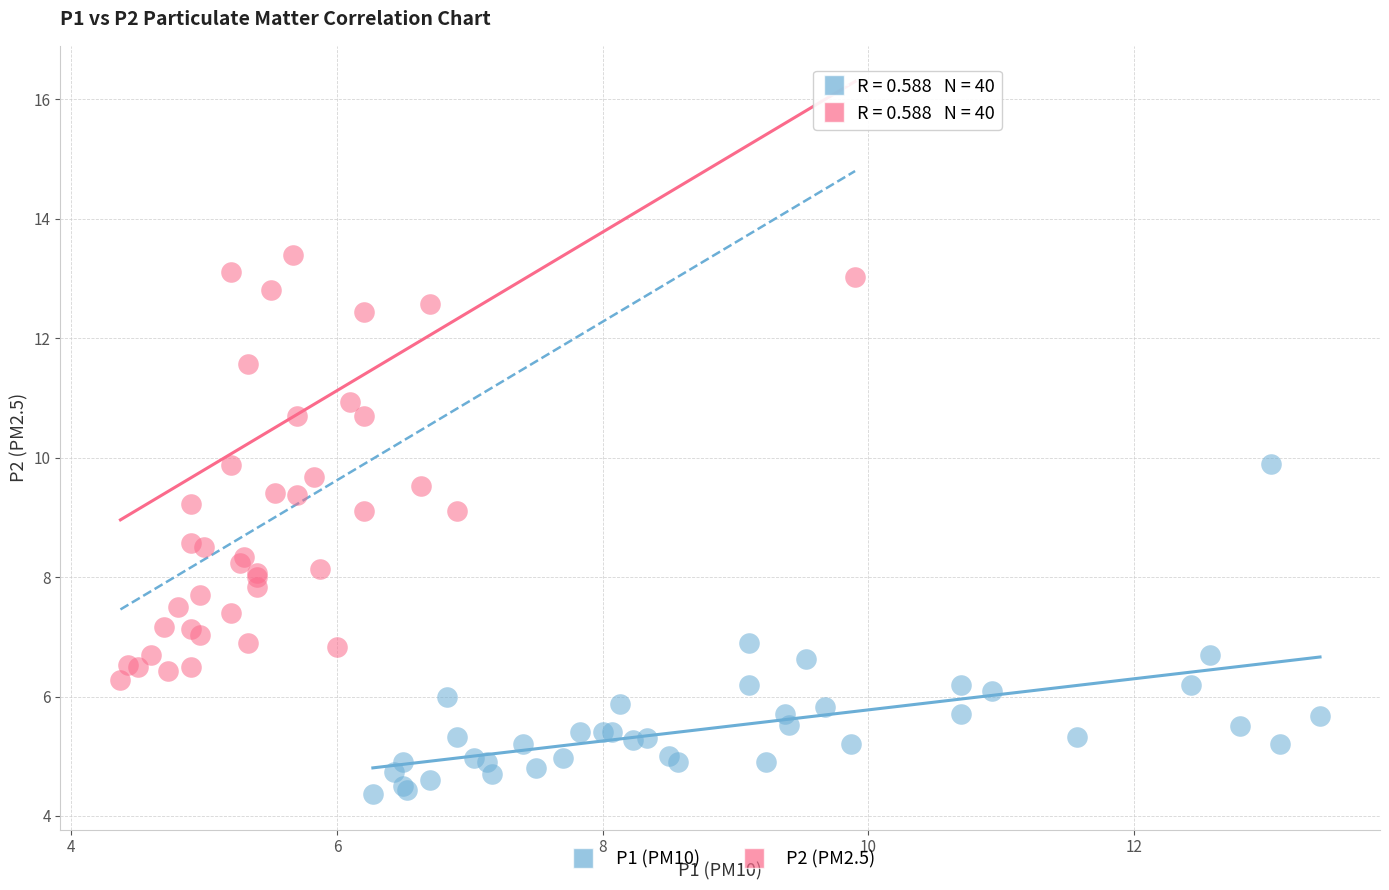

What are all the series names shown in the legend?

P1 (PM10), P2 (PM2.5)